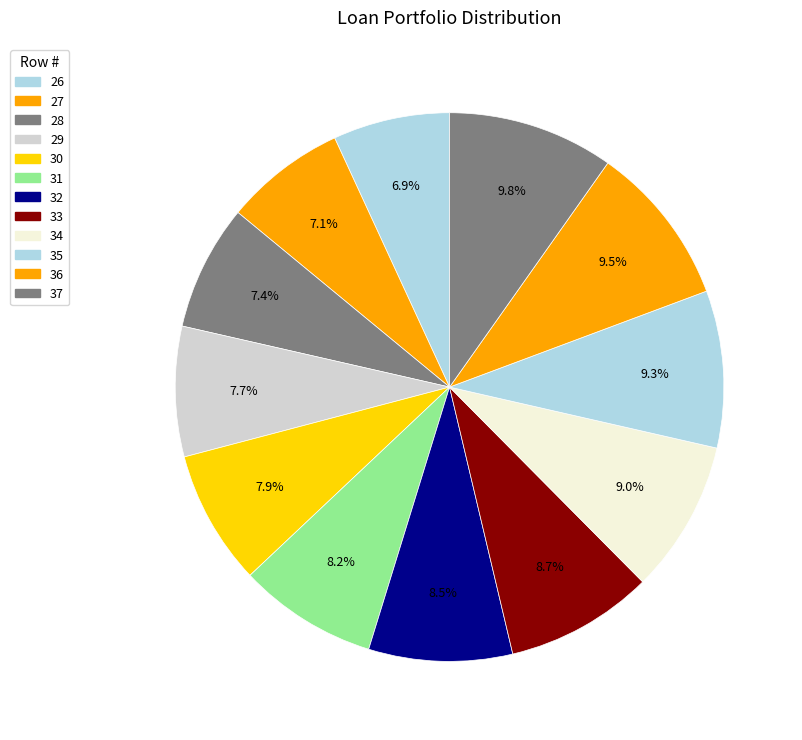

Which category has the biggest portion of the pie?

37